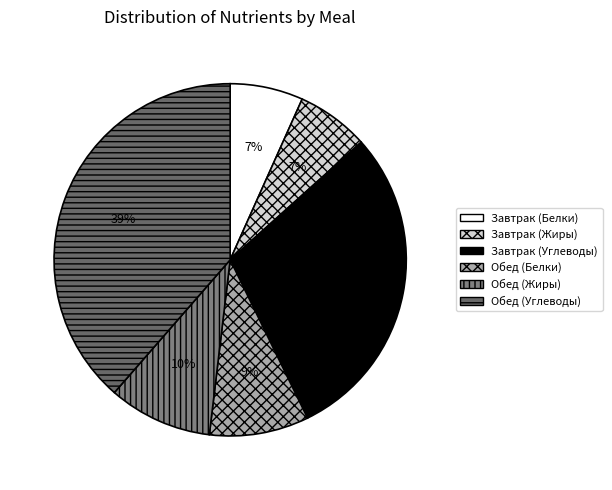

To the nearest percent, what is the combined percentage of Завтрак (Белки) and Завтрак (Углеводы)?

36%